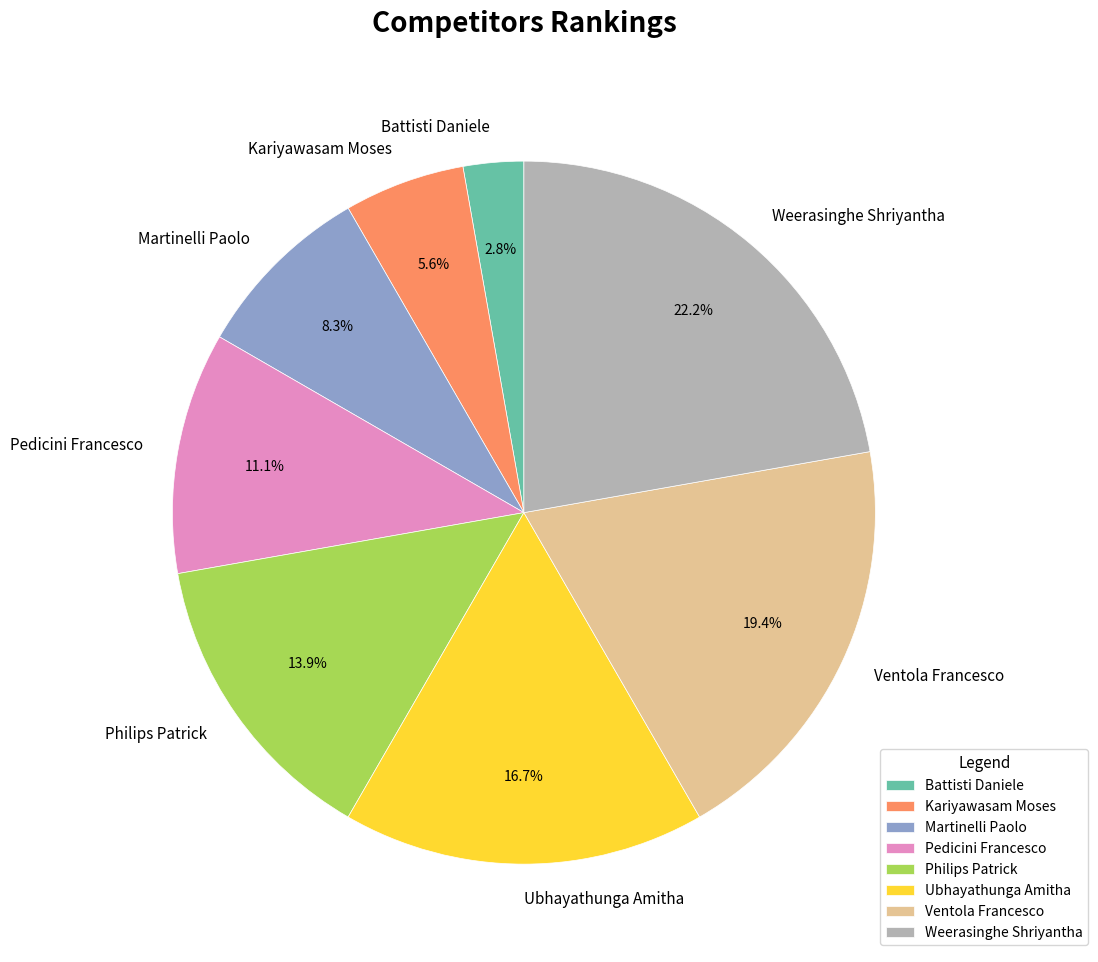

What is the largest slice in the pie chart?

Weerasinghe Shriyantha